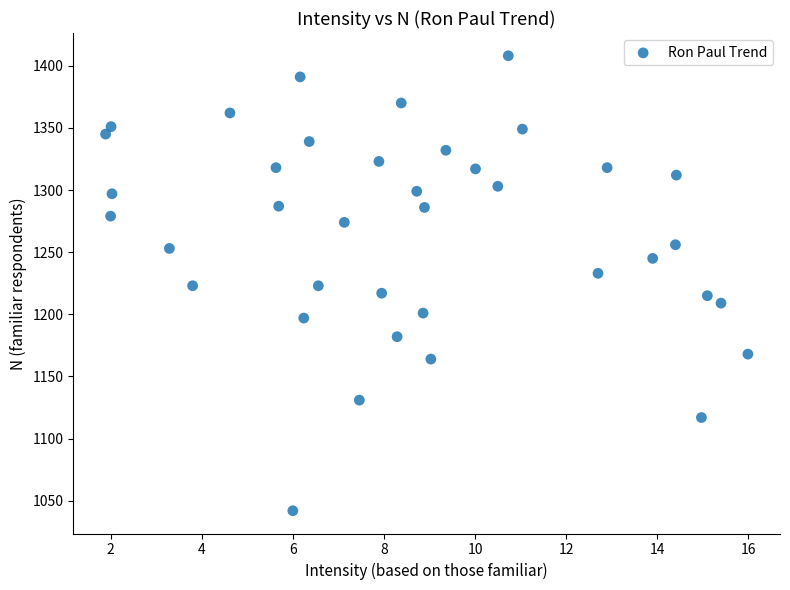

What is the range of Y values (max minus min)?

366